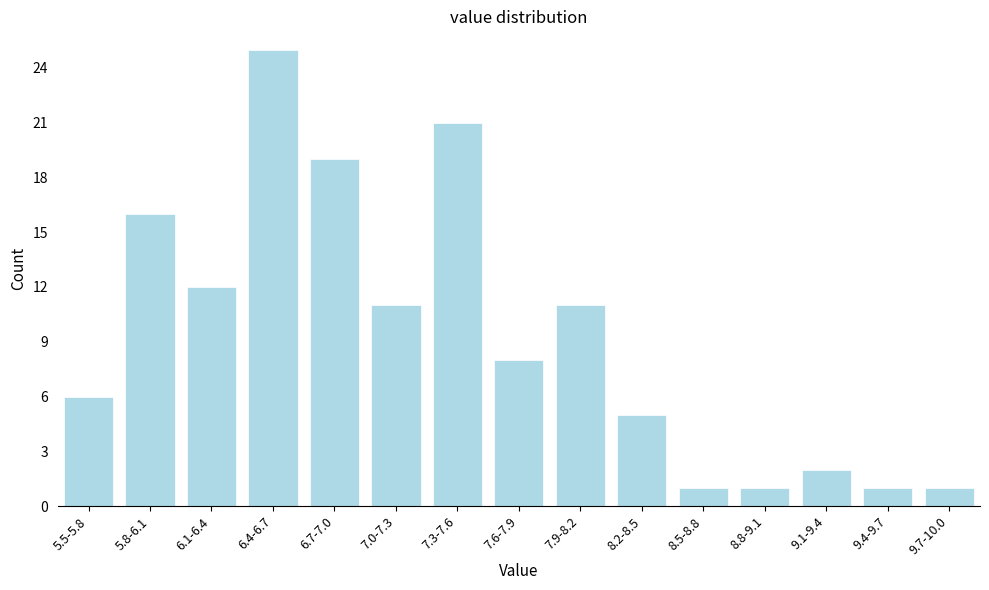

Reading left to right, list all the values displayed in this chart.

5.5-5.8=6	5.8-6.1=16	6.1-6.4=12	6.4-6.7=25	6.7-7.0=19	7.0-7.3=11	7.3-7.6=21	7.6-7.9=8	7.9-8.2=11	8.2-8.5=5	8.5-8.8=1	8.8-9.1=1	9.1-9.4=2	9.4-9.7=1	9.7-10.0=1